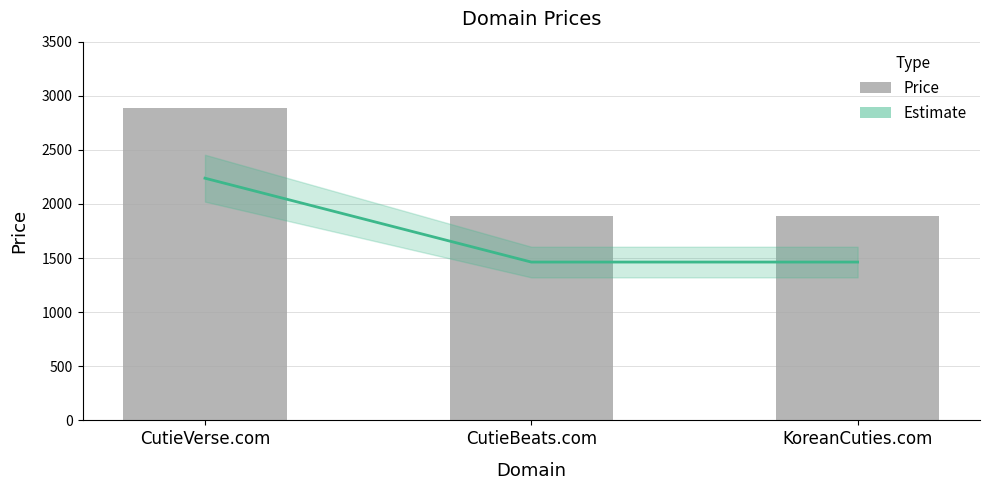

What is the maximum value shown in the chart?

2888